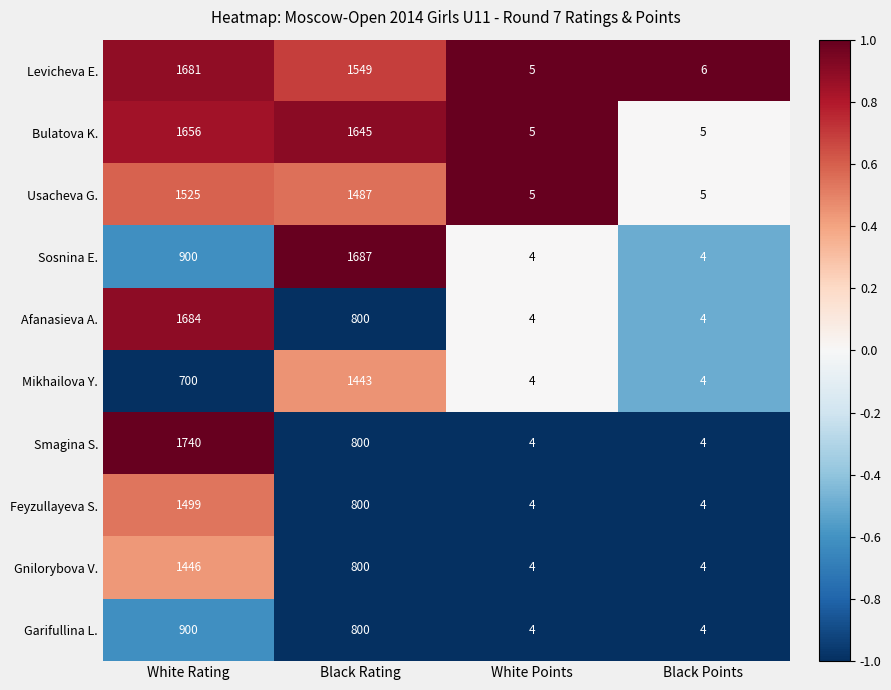

What is the difference between the highest and lowest values at White Rating?

1040